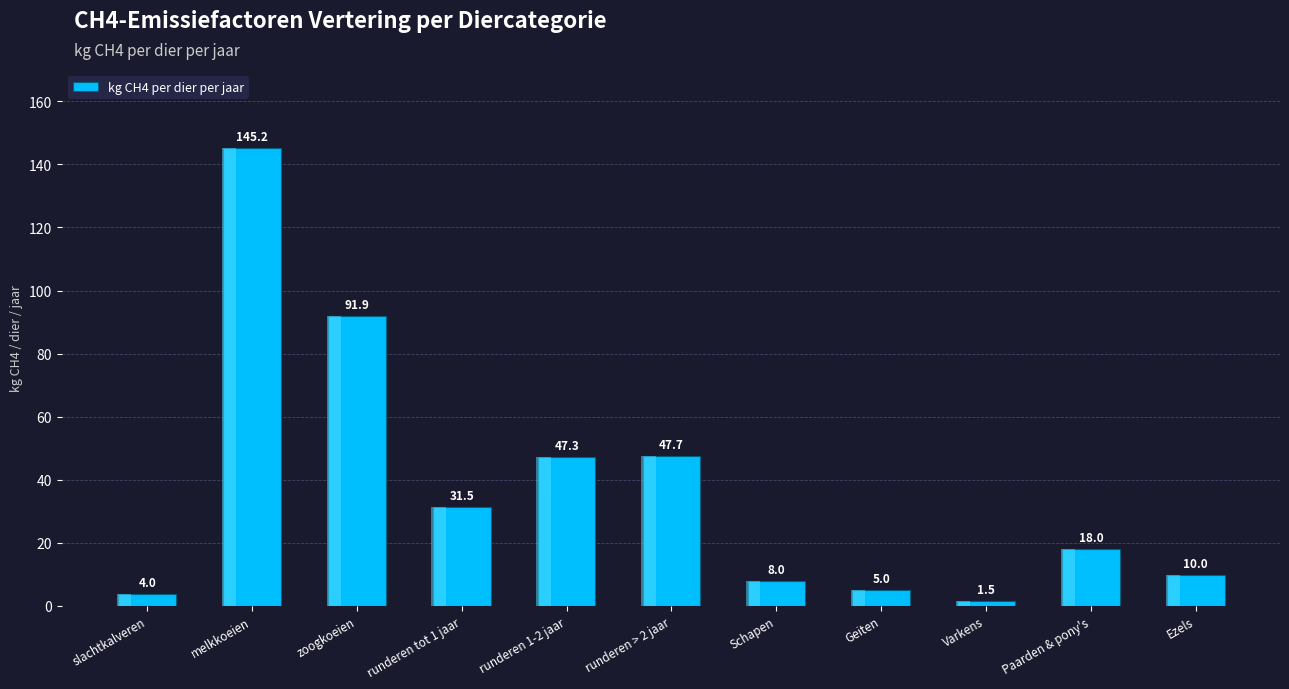

Reading right to left, transcribe all the data shown in this chart.

Ezels=10.0	Paarden & pony's=18.0	Varkens=1.5	Geiten=5.0	Schapen=8.0	runderen > 2 jaar=47.7	runderen 1-2 jaar=47.3	runderen tot 1 jaar=31.5	zoogkoeien=91.9	melkkoeien=145.2	slachtkalveren=4.0